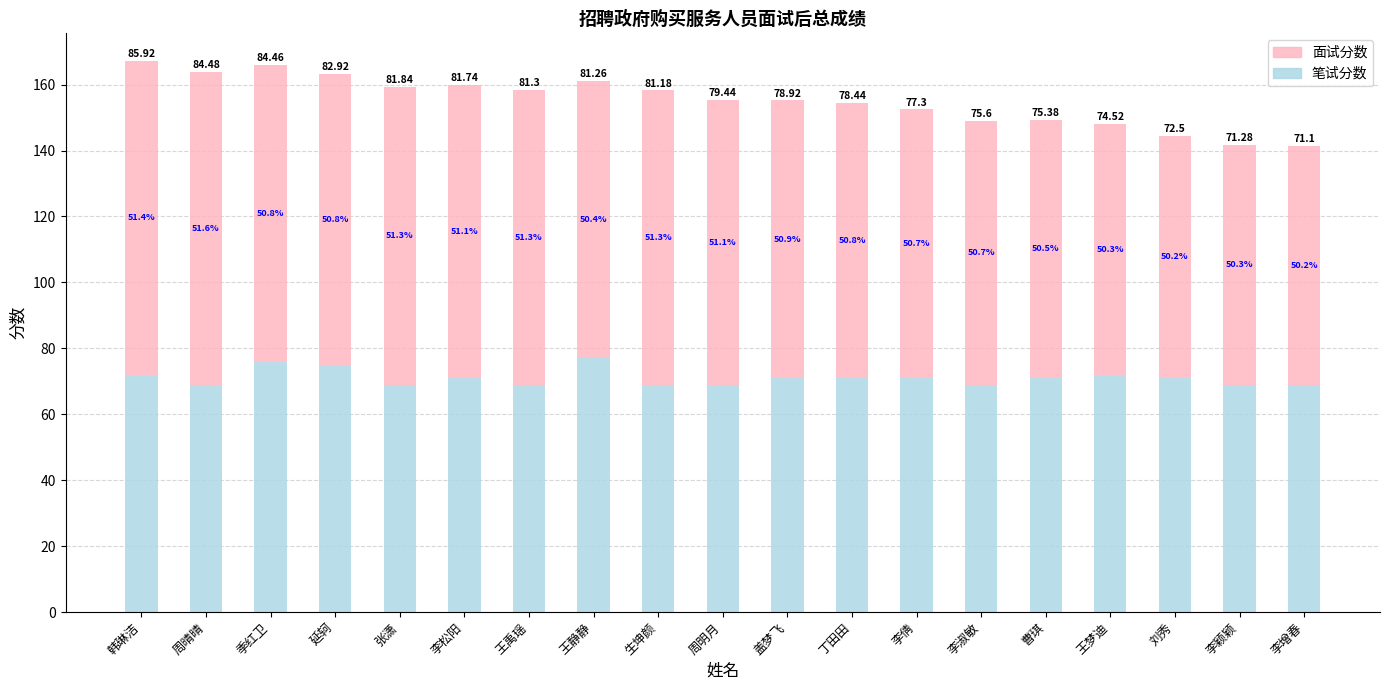

What are all the series names shown in the legend?

面试分数, 笔试分数